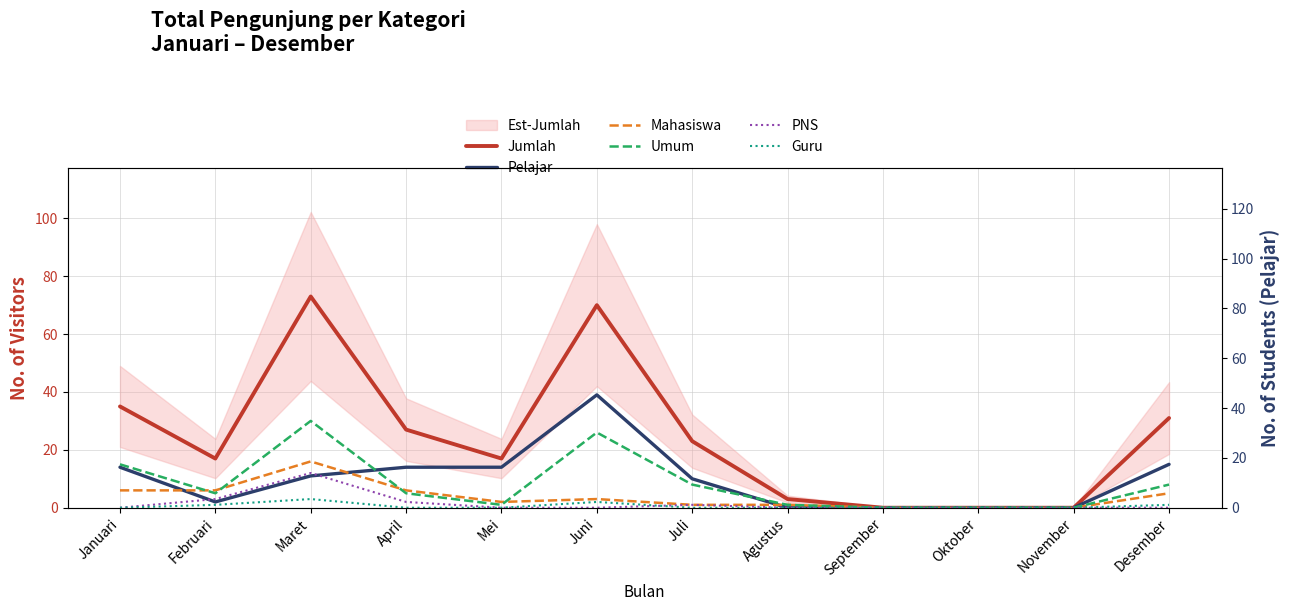

How many series are shown in this chart?

6